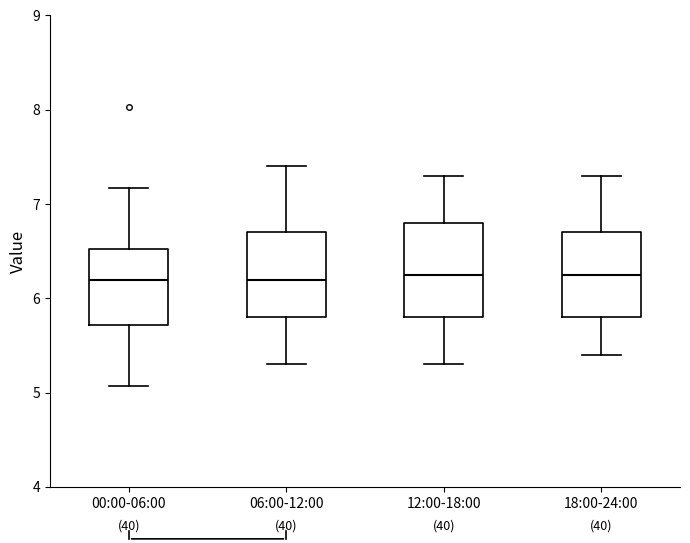

Where is the lower edge of the box for 00:00-06:00 on the y-axis? The values are not printed on the chart, so give them approximately, as read against the axis.

5.7